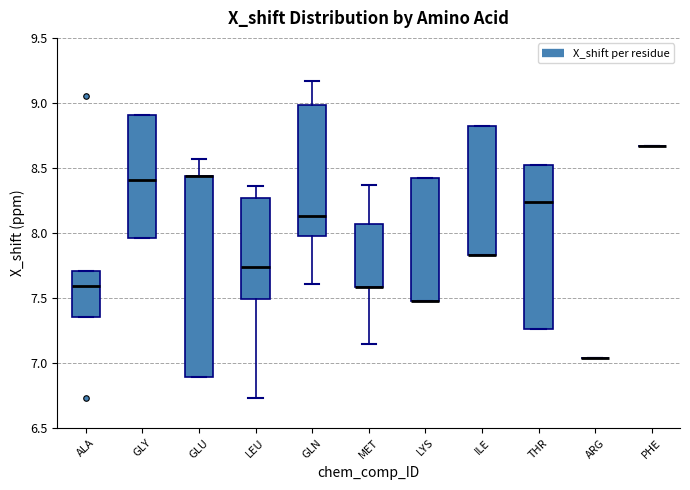

Reading left to right, transcribe this box plot: for each box, give where its median line is, the range the box spans, and where its two whiskers end, as read against the y-axis. The values are not printed on the chart, so give them approximately, as read against the axis.

ALA: median 7.60, box 7.35 to 7.70, whiskers 7.35 to 7.70
GLY: median 8.40, box 7.95 to 8.90, whiskers 7.95 to 8.90
GLU: median 8.45 (drawn on the box's upper edge), box 6.90 to 8.45, whiskers 6.90 to 8.55
LEU: median 7.75, box 7.50 to 8.25, whiskers 6.75 to 8.35
GLN: median 8.15, box 8.00 to 9.00, whiskers 7.60 to 9.15
MET: median 7.60 (drawn on the box's lower edge), box 7.60 to 8.05, whiskers 7.15 to 8.35
LYS: median 7.50 (drawn on the box's lower edge), box 7.50 to 8.40, whiskers 7.50 to 8.40
ILE: median 7.85 (drawn on the box's lower edge), box 7.85 to 8.80, whiskers 7.85 to 8.80
THR: median 8.25, box 7.25 to 8.50, whiskers 7.25 to 8.50
ARG: box collapsed to a line at 7.05, whiskers 7.05 to 7.05
PHE: box collapsed to a line at 8.65, whiskers 8.65 to 8.65